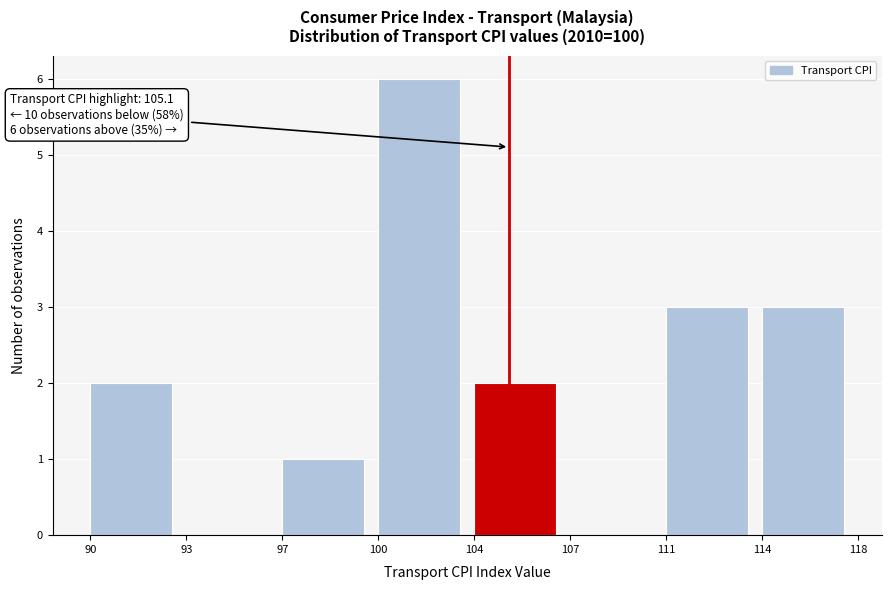

Reading left to right, what are all the values shown in this chart?

90=2	93=0	97=1	100=6	104=2	107=0	111=3	114=3